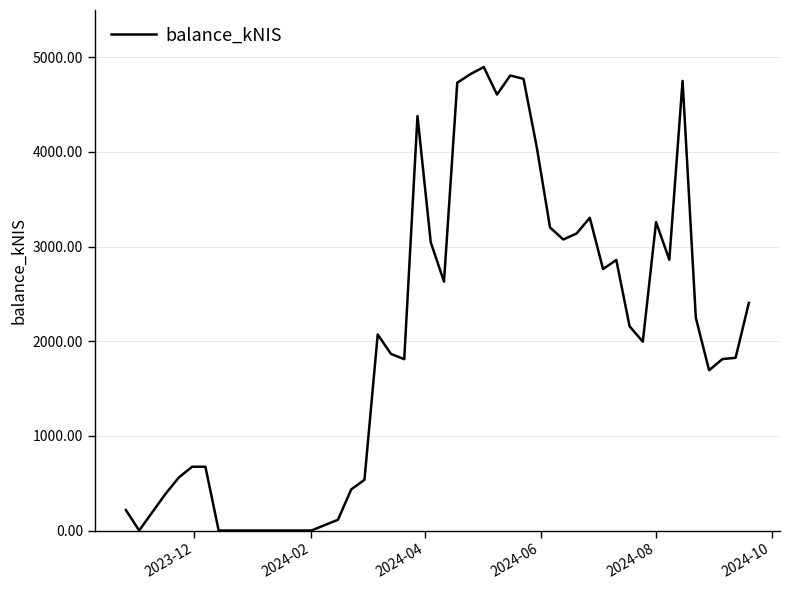

What is the greatest value displayed?

4897.4